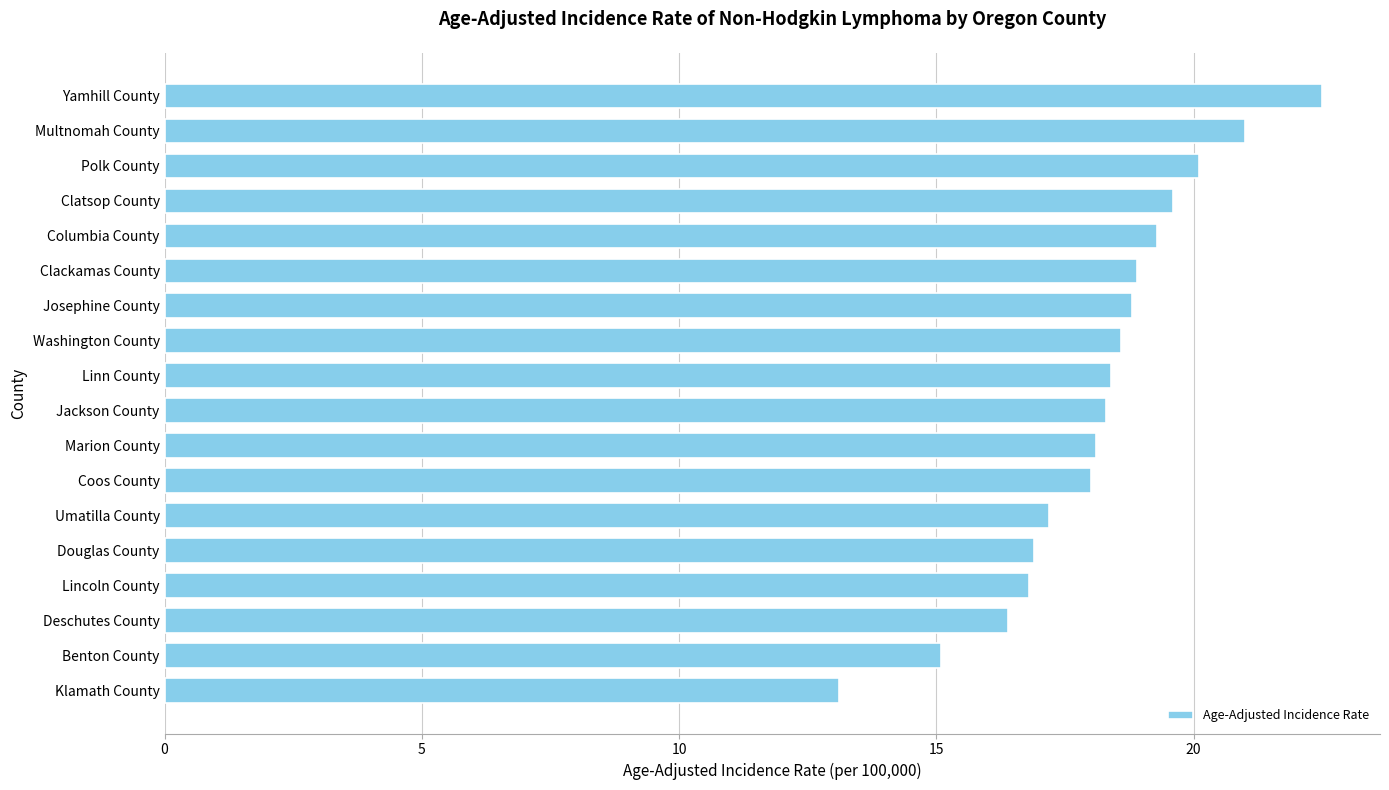

Reading bottom to top, transcribe all the data shown in this chart.

13.1	15.1	16.4	16.8	16.9	17.2	18.0	18.1	18.3	18.4	18.6	18.8	18.9	19.3	19.6	20.1	21.0	22.5